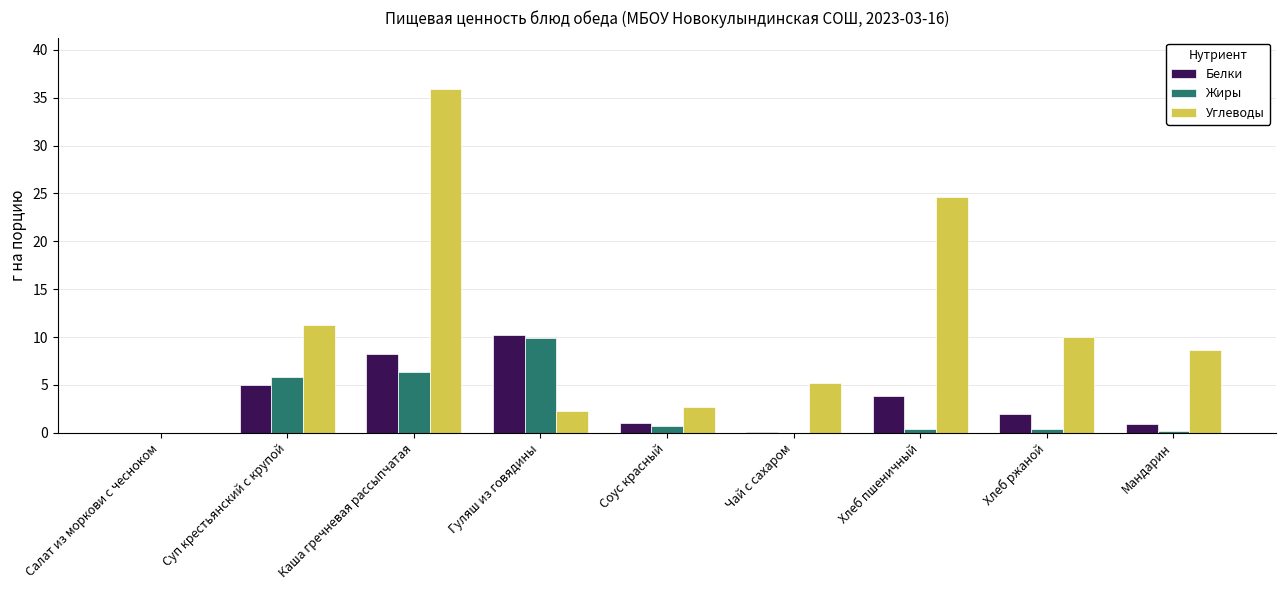

Which category has the highest value in the Белки series?

Гуляш из говядины